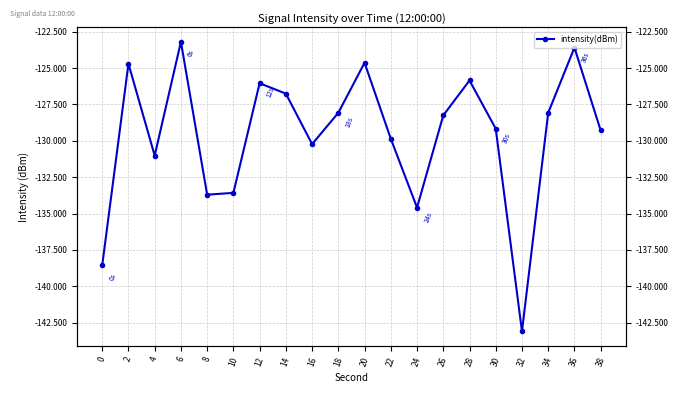

Is it true that the value at 2 is -33.5?

False